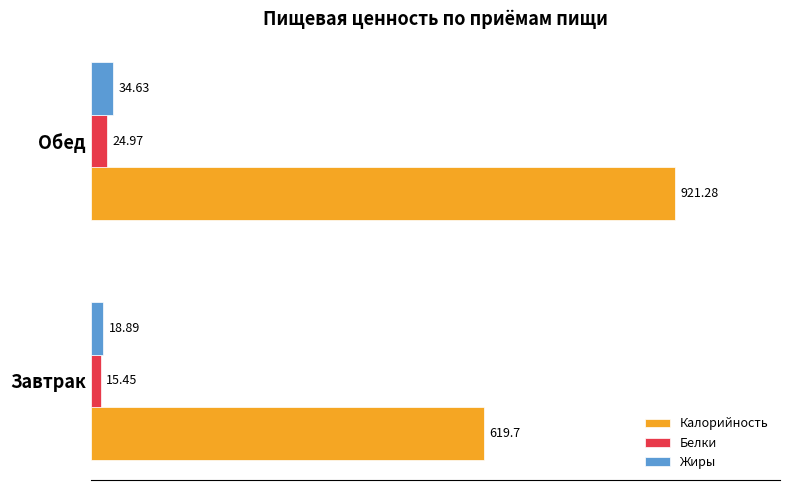

Which series has the widest spread of values?

Калорийность